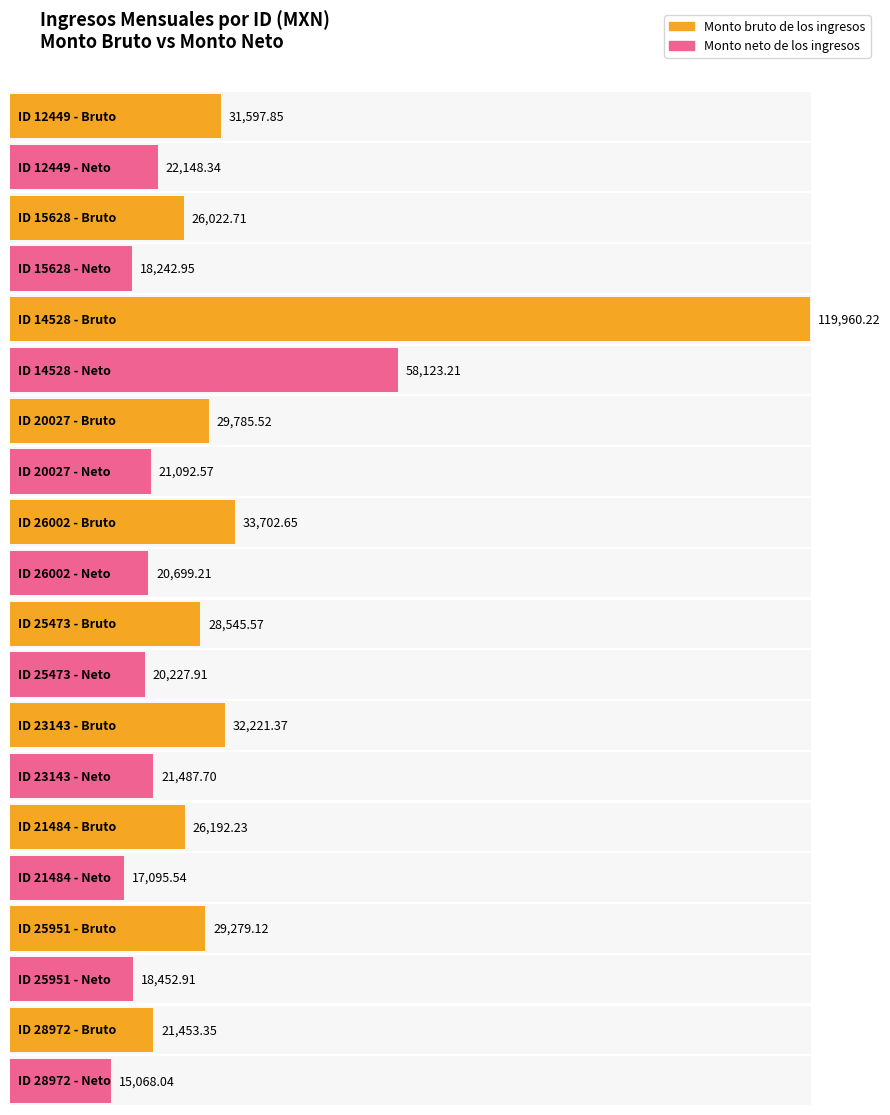

Which label corresponds to the largest value in the chart?

14528